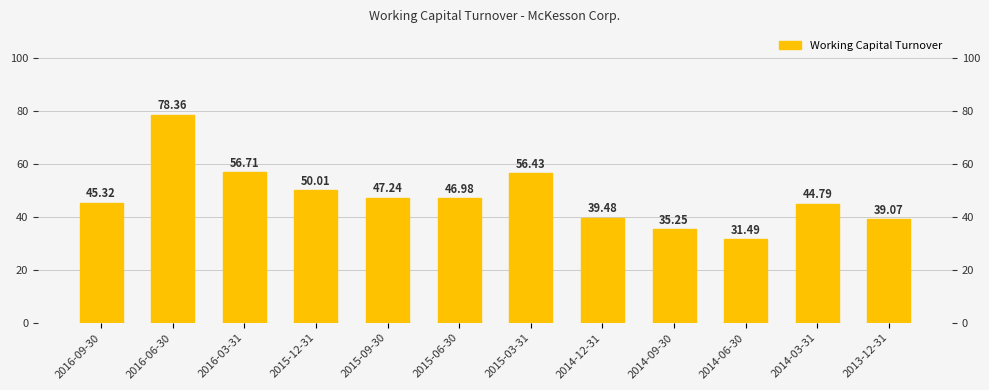

How many distinct data groups are displayed?

1